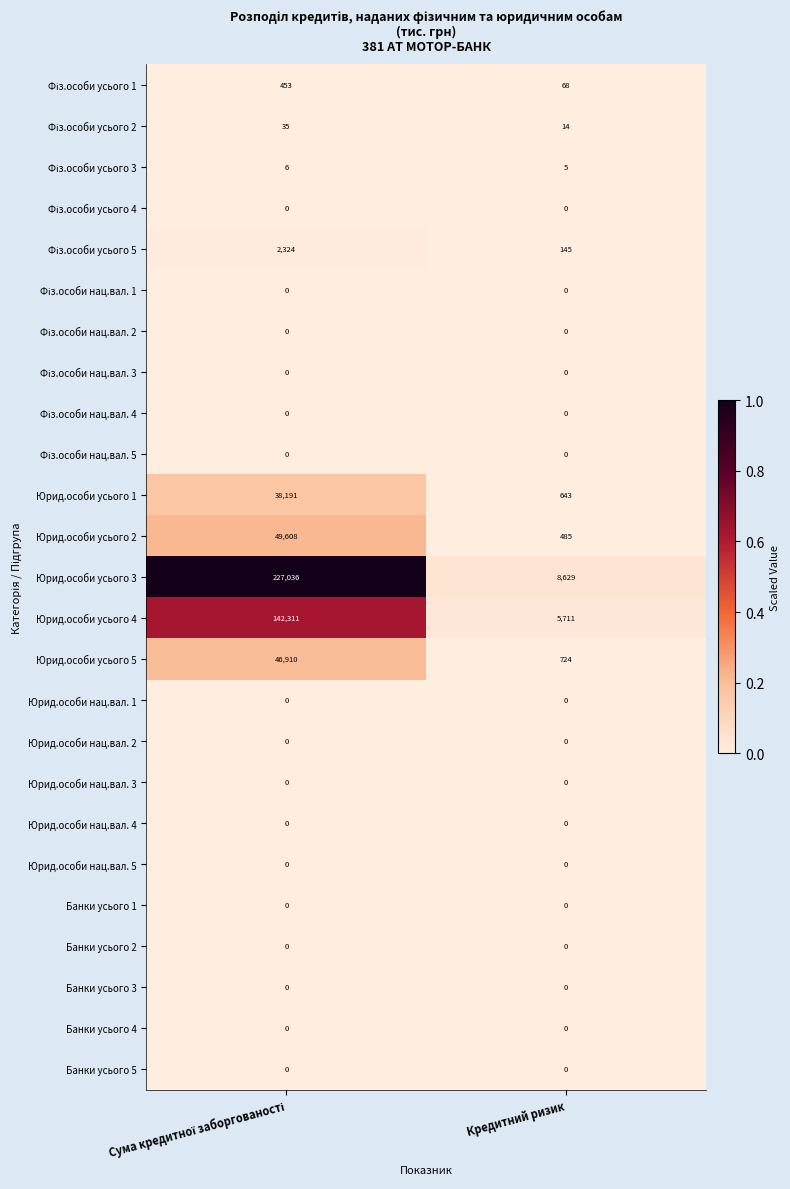

Which series has the widest spread of values?

Юрид.особи усього 3